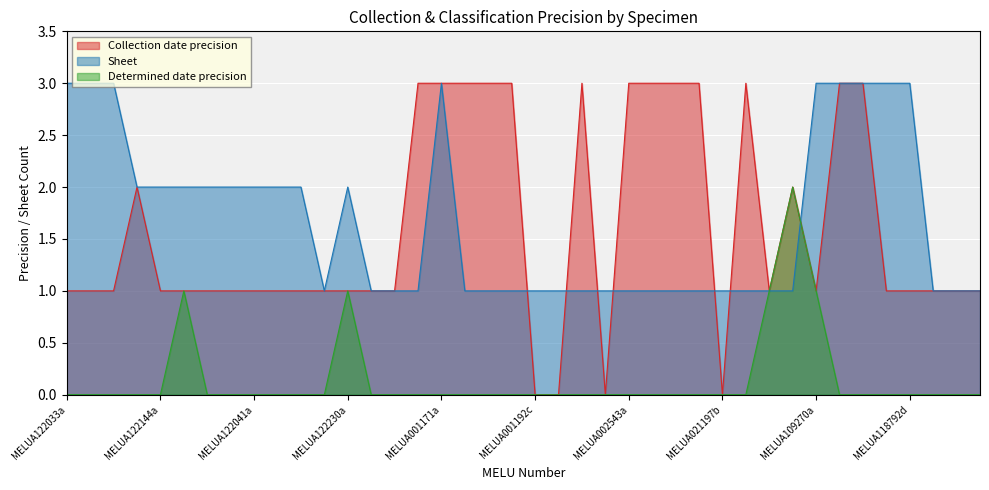

How many Determined date precision values are between 0 and 1?

39